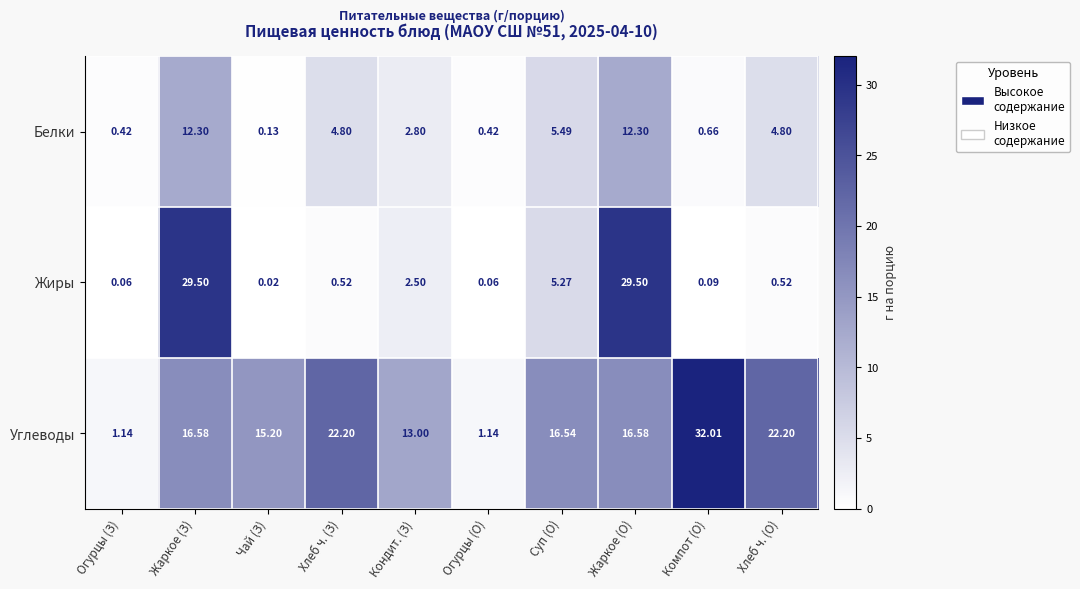

Where is Жиры nearest to the value 14?

Суп (О)